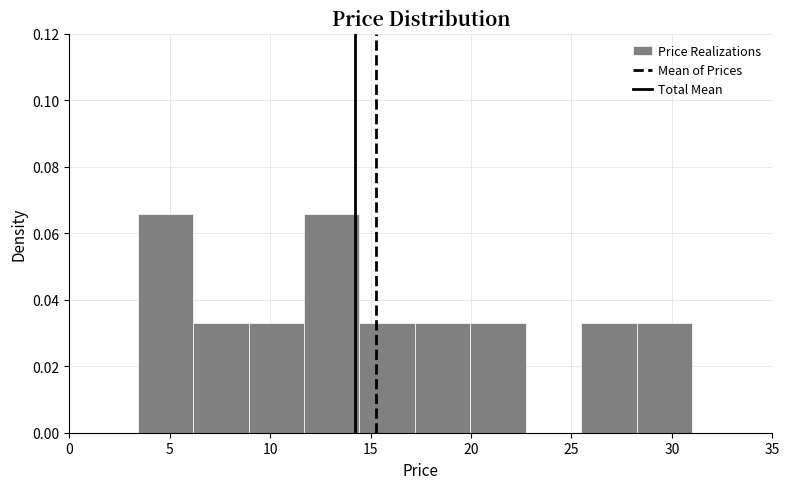

Reading left to right, list every bar in this chart as the range it spans on the x-axis followed by its height. Neither the bar edges nor the heights are printed on the chart, so give them approximately, as read against the axes.

3.5 to 6.0: 0.066
6.0 to 9.0: 0.032
9.0 to 11.5: 0.032
11.5 to 14.5: 0.066
14.5 to 17.0: 0.032
17.0 to 20.0: 0.032
20.0 to 22.5: 0.032
22.5 to 25.5: 0
25.5 to 28.0: 0.032
28.0 to 31.0: 0.032